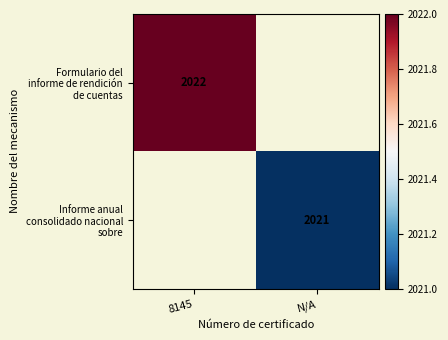

Which has a higher value, N/A or 8145?

8145